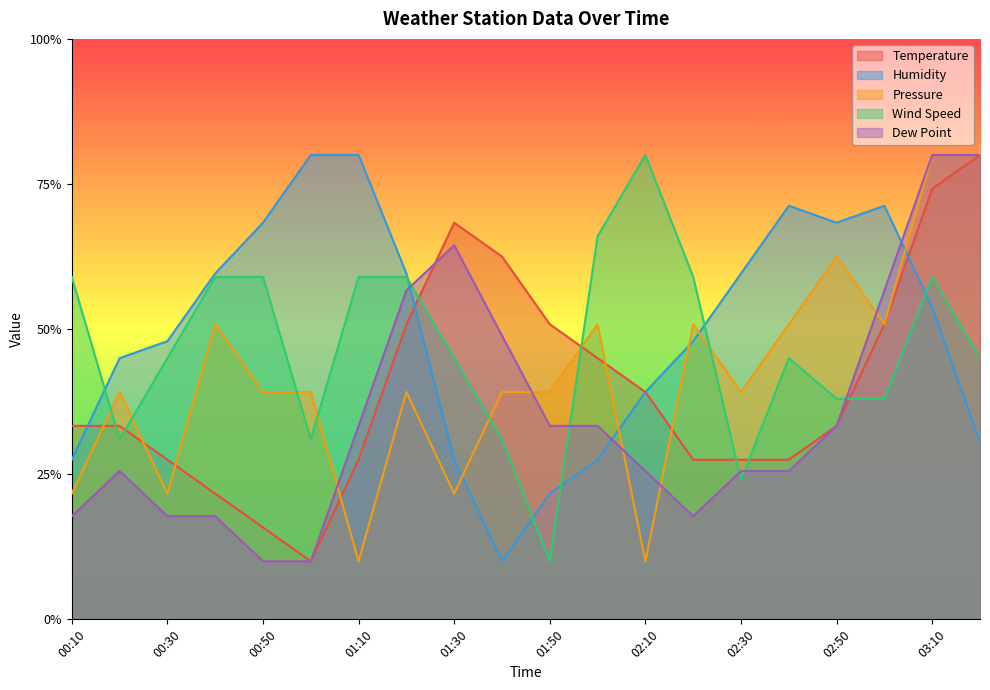

What is the difference between the highest and lowest values at 01:10?

70.0